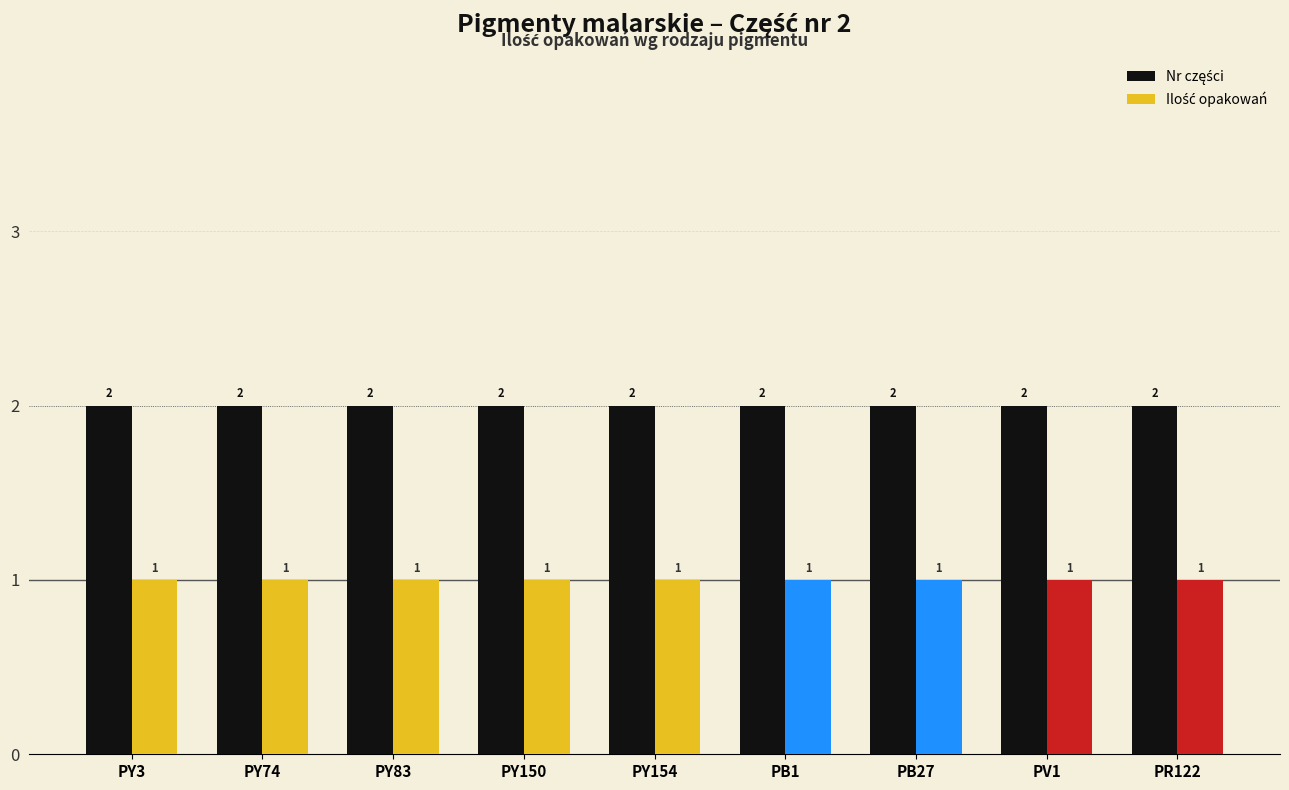

What position from the right is PY150?

6